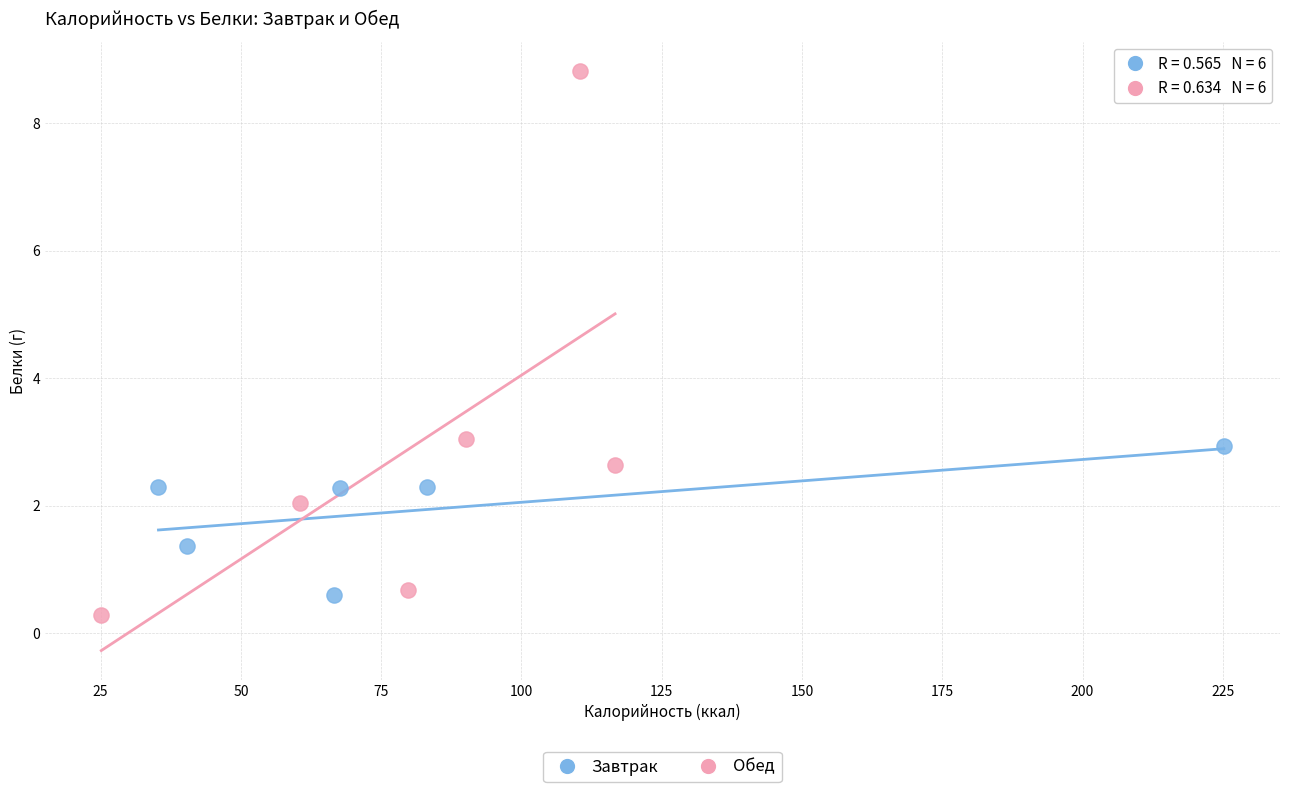

Which series reaches the maximum Y coordinate?

Обед